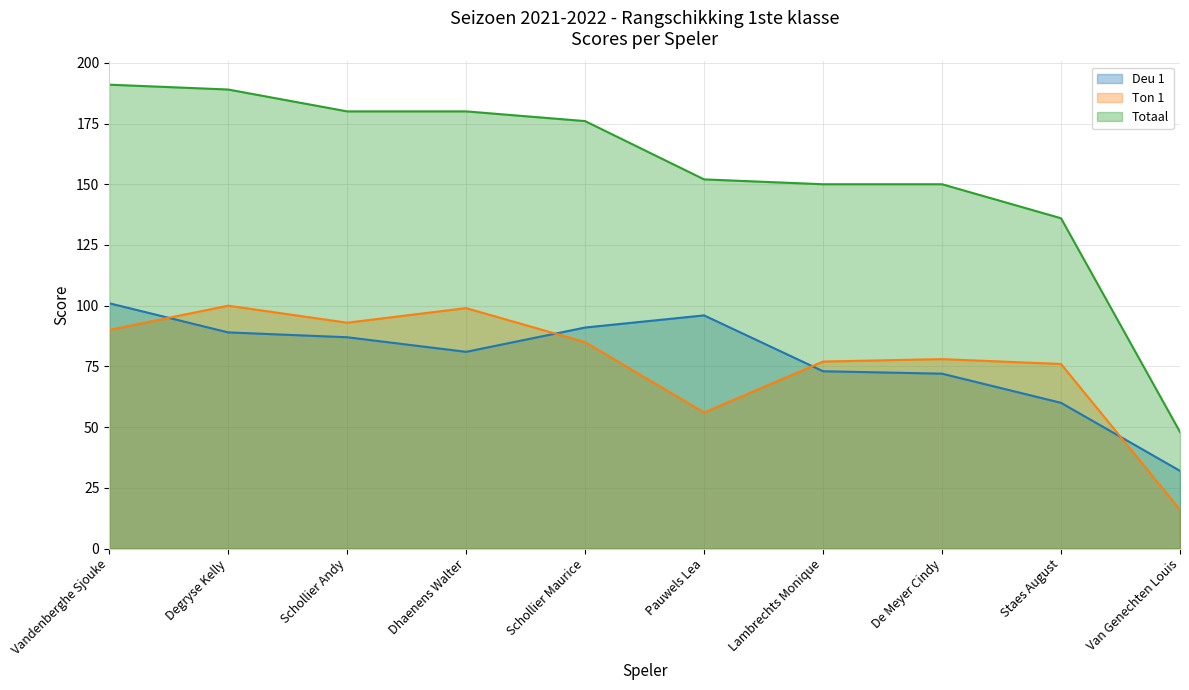

Reading left to right, list all the values displayed in this chart.

Deu 1: Vandenberghe Sjouke=101	Degryse Kelly=89	Schollier Andy=87	Dhaenens Walter=81	Schollier Maurice=91	Pauwels Lea=96	Lambrechts Monique=73	De Meyer Cindy=72	Staes August=60	Van Genechten Louis=32
Ton 1: Vandenberghe Sjouke=90	Degryse Kelly=100	Schollier Andy=93	Dhaenens Walter=99	Schollier Maurice=85	Pauwels Lea=56	Lambrechts Monique=77	De Meyer Cindy=78	Staes August=76	Van Genechten Louis=16
Totaal: Vandenberghe Sjouke=191	Degryse Kelly=189	Schollier Andy=180	Dhaenens Walter=180	Schollier Maurice=176	Pauwels Lea=152	Lambrechts Monique=150	De Meyer Cindy=150	Staes August=136	Van Genechten Louis=48